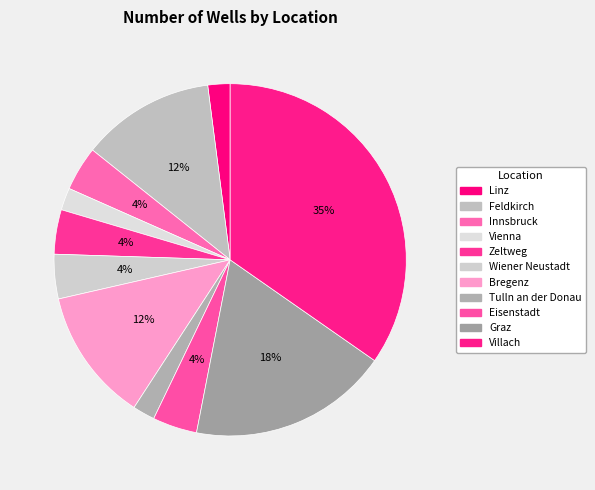

What is the ratio of the value at Feldkirch to the value at Eisenstadt?

3.0